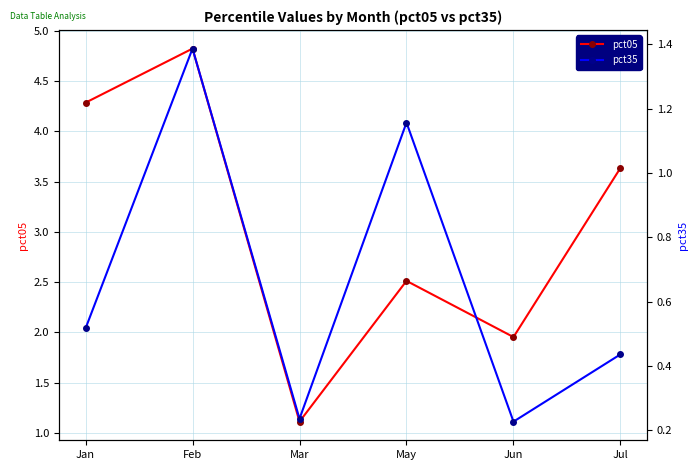

True or false: pct35 has more than 1 points higher than both neighbors.

True